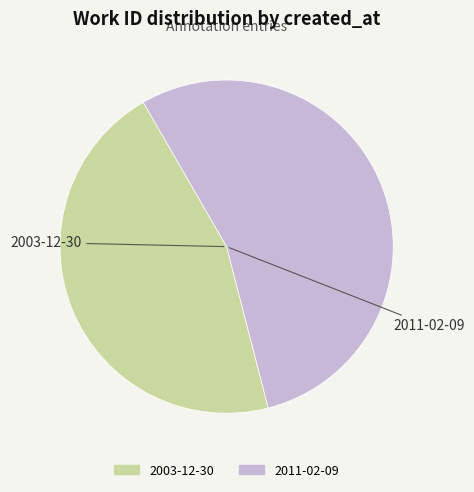

Rank the categories by value from highest to lowest.

2011-02-09, 2003-12-30